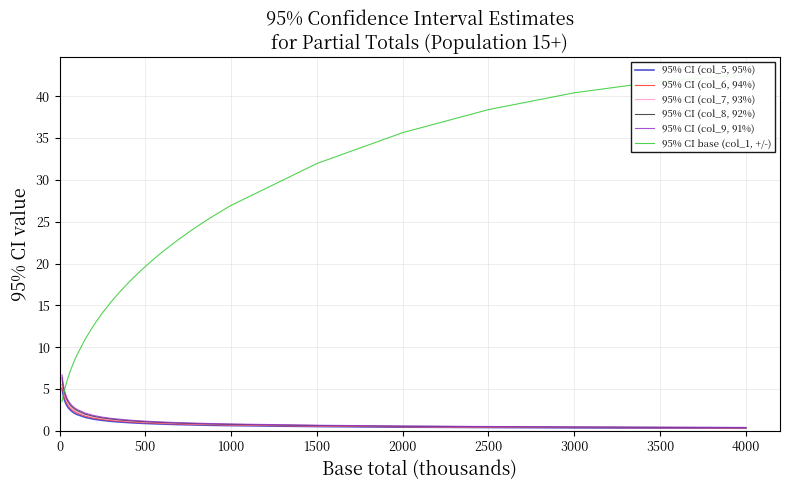

What is the maximum value for 95% CI (col_5, 95%)?

5.1